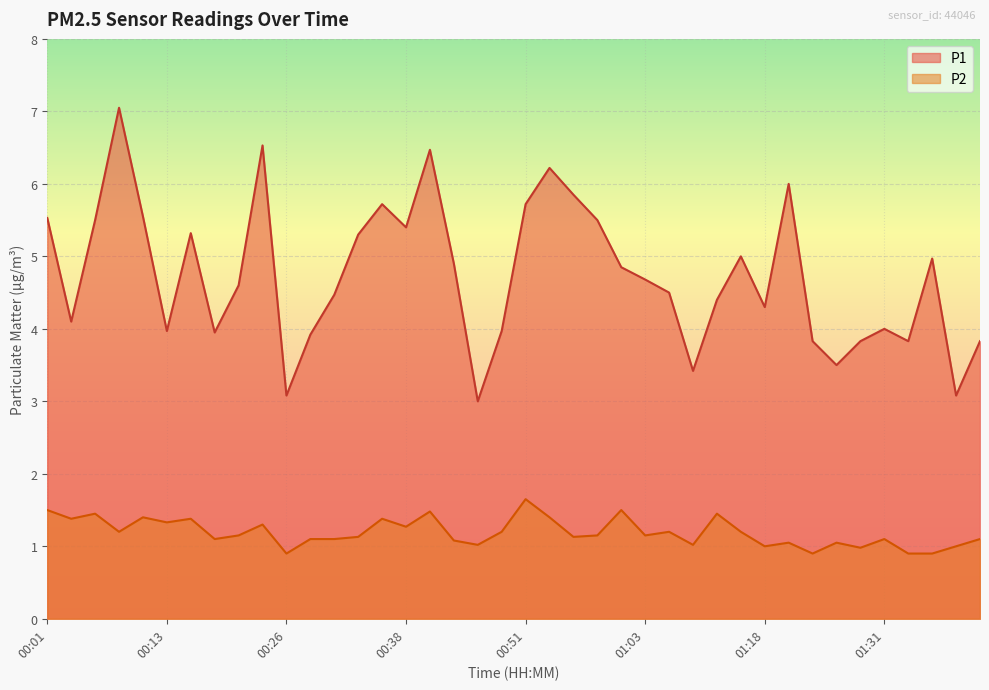

Which category has the highest value across all series?

00:09